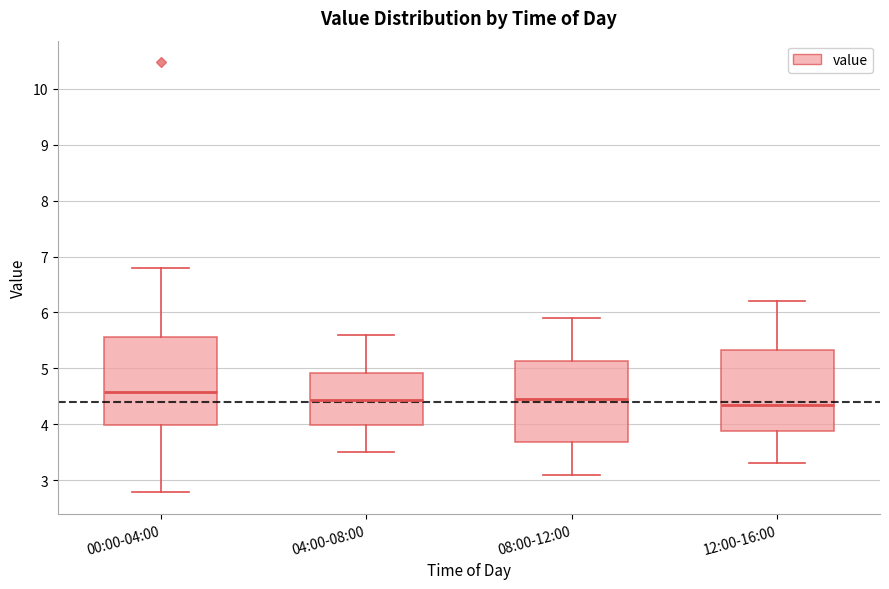

Reading left to right, read every box against the y-axis: the position of its median line, the range the box covers, and the ends of its whiskers. The values are not printed on the chart, so give them approximately, as read against the axis.

00:00-04:00: median 4.6, box 4.0 to 5.6, whiskers 2.8 to 6.8
04:00-08:00: median 4.4, box 4.0 to 4.9, whiskers 3.5 to 5.6
08:00-12:00: median 4.5, box 3.7 to 5.1, whiskers 3.1 to 5.9
12:00-16:00: median 4.4, box 3.9 to 5.3, whiskers 3.3 to 6.2